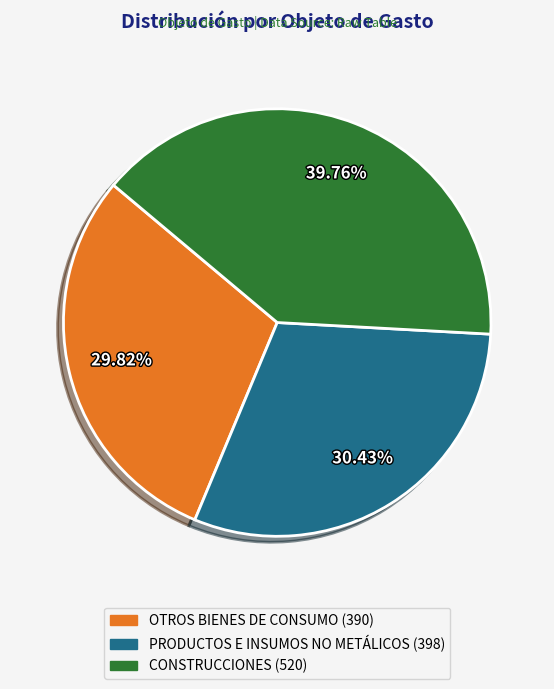

Combined, what portion of the pie is PRODUCTOS E INSUMOS NO METÁLICOS and OTROS BIENES DE CONSUMO?

60.2%